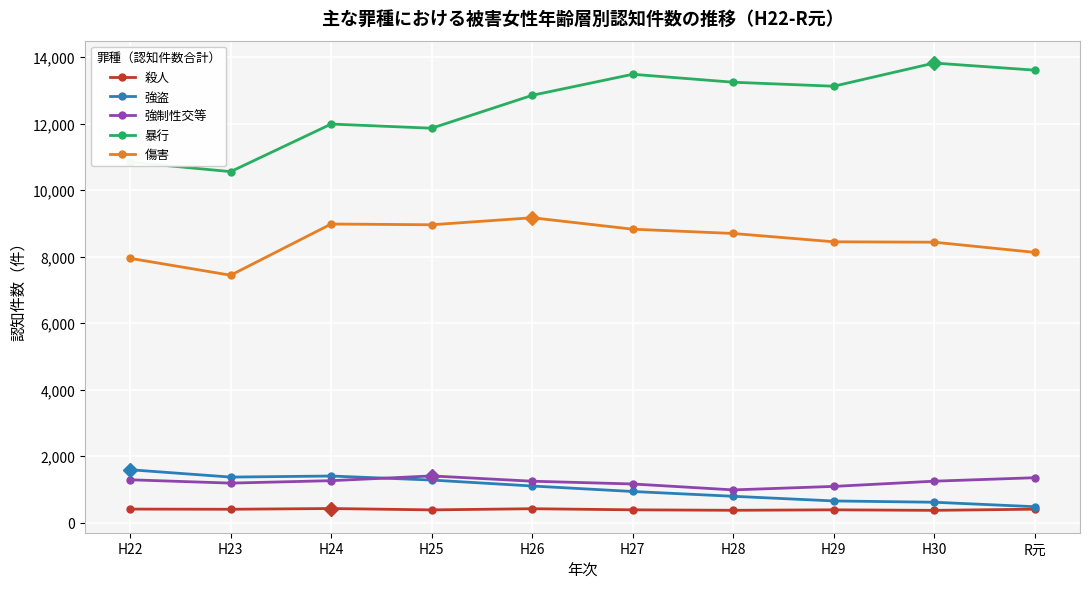

How many interior local peaks does the 暴行 series have?

3